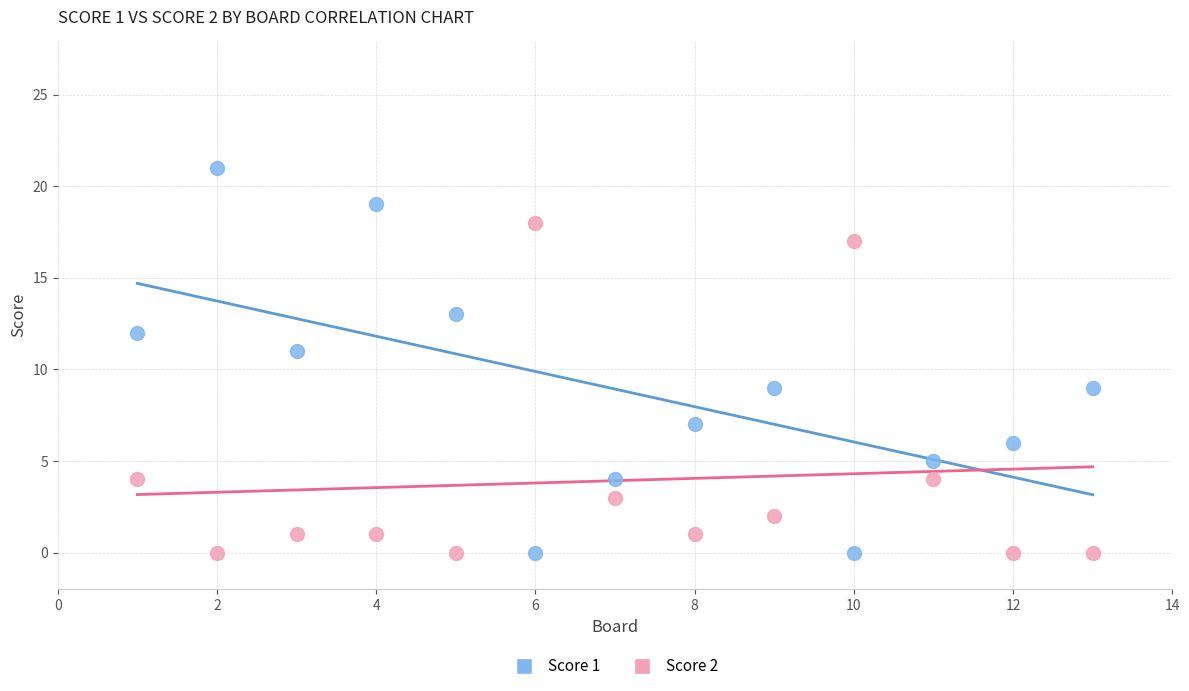

Which series has the largest Y range (max minus min)?

Score 1